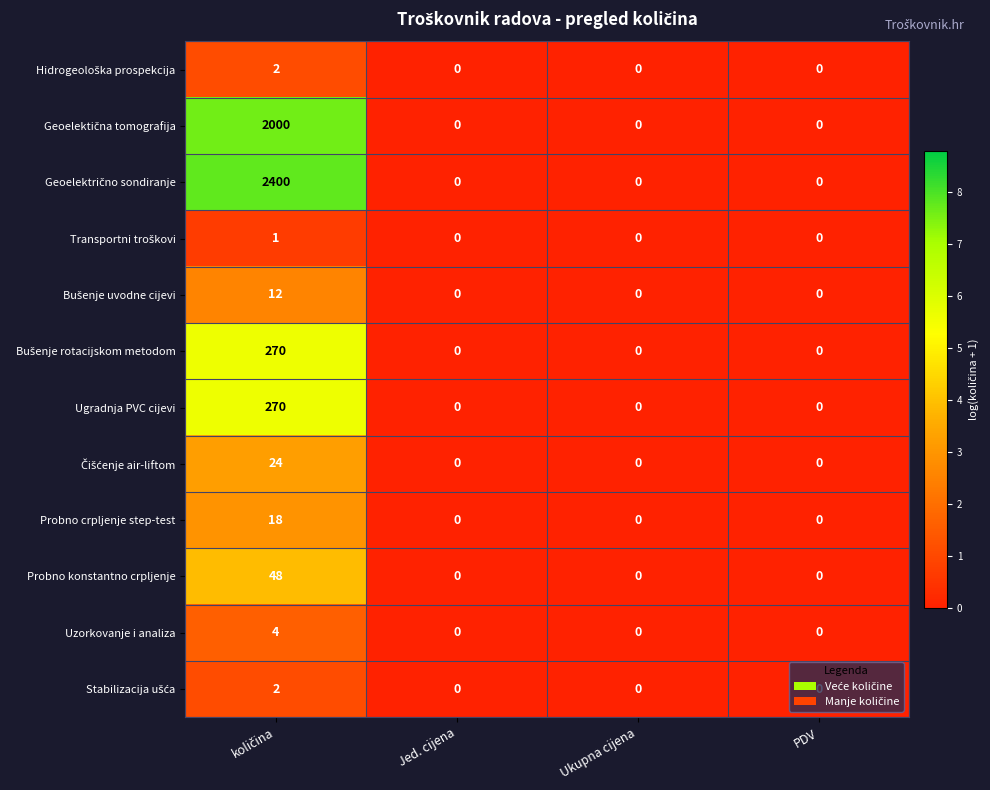

The Probno konstantno crpljenje series shows -31 at PDV. True or false?

False